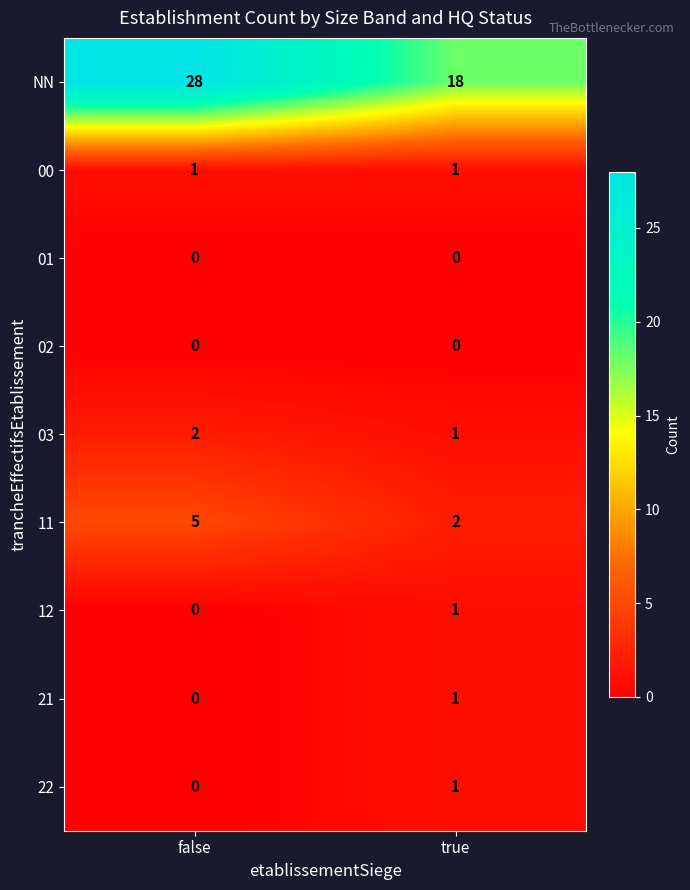

Reading left to right, list all the values displayed in this chart.

NN: false=28	true=18
00: false=1	true=1
01: false=0	true=0
02: false=0	true=0
03: false=2	true=1
11: false=5	true=2
12: false=0	true=1
21: false=0	true=1
22: false=0	true=1